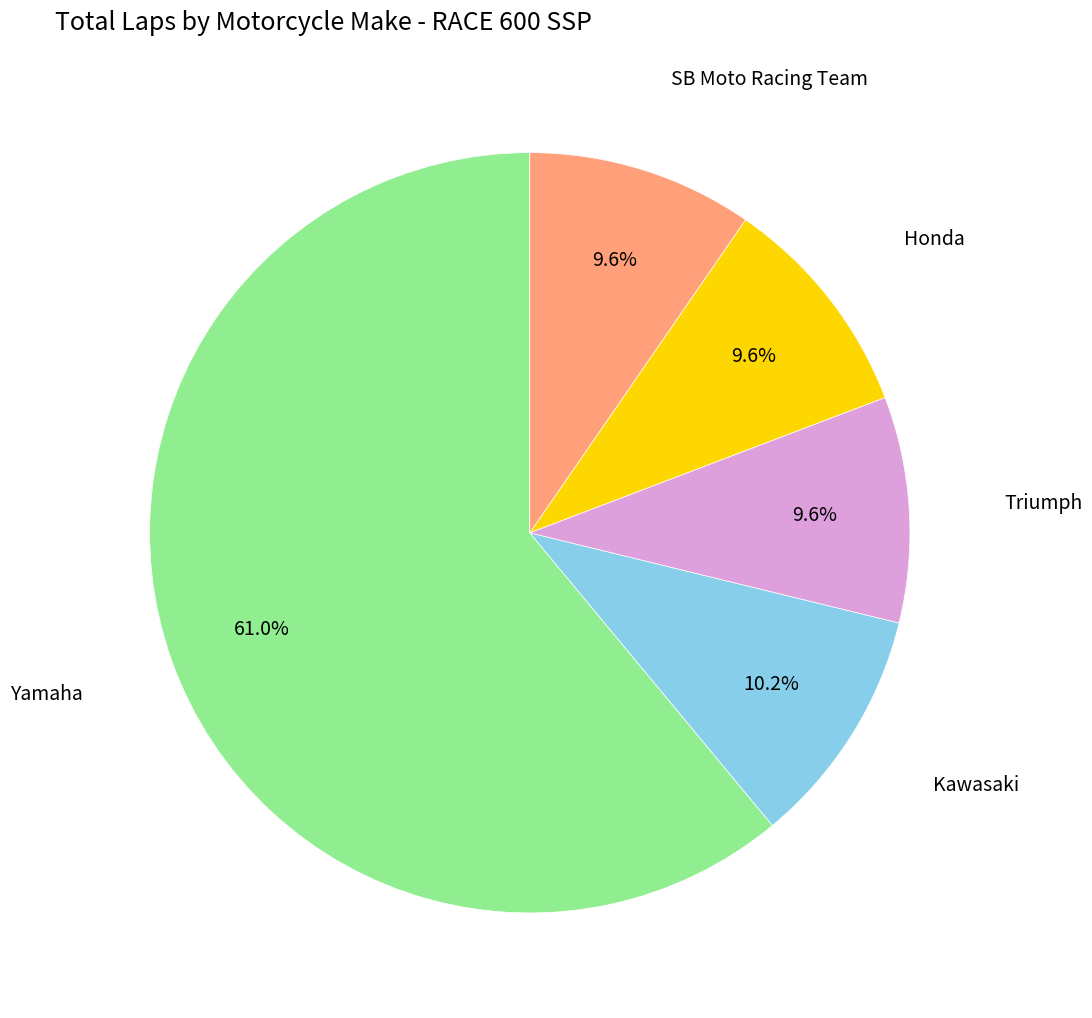

Does Yamaha account for over 50% of the chart?

Yes